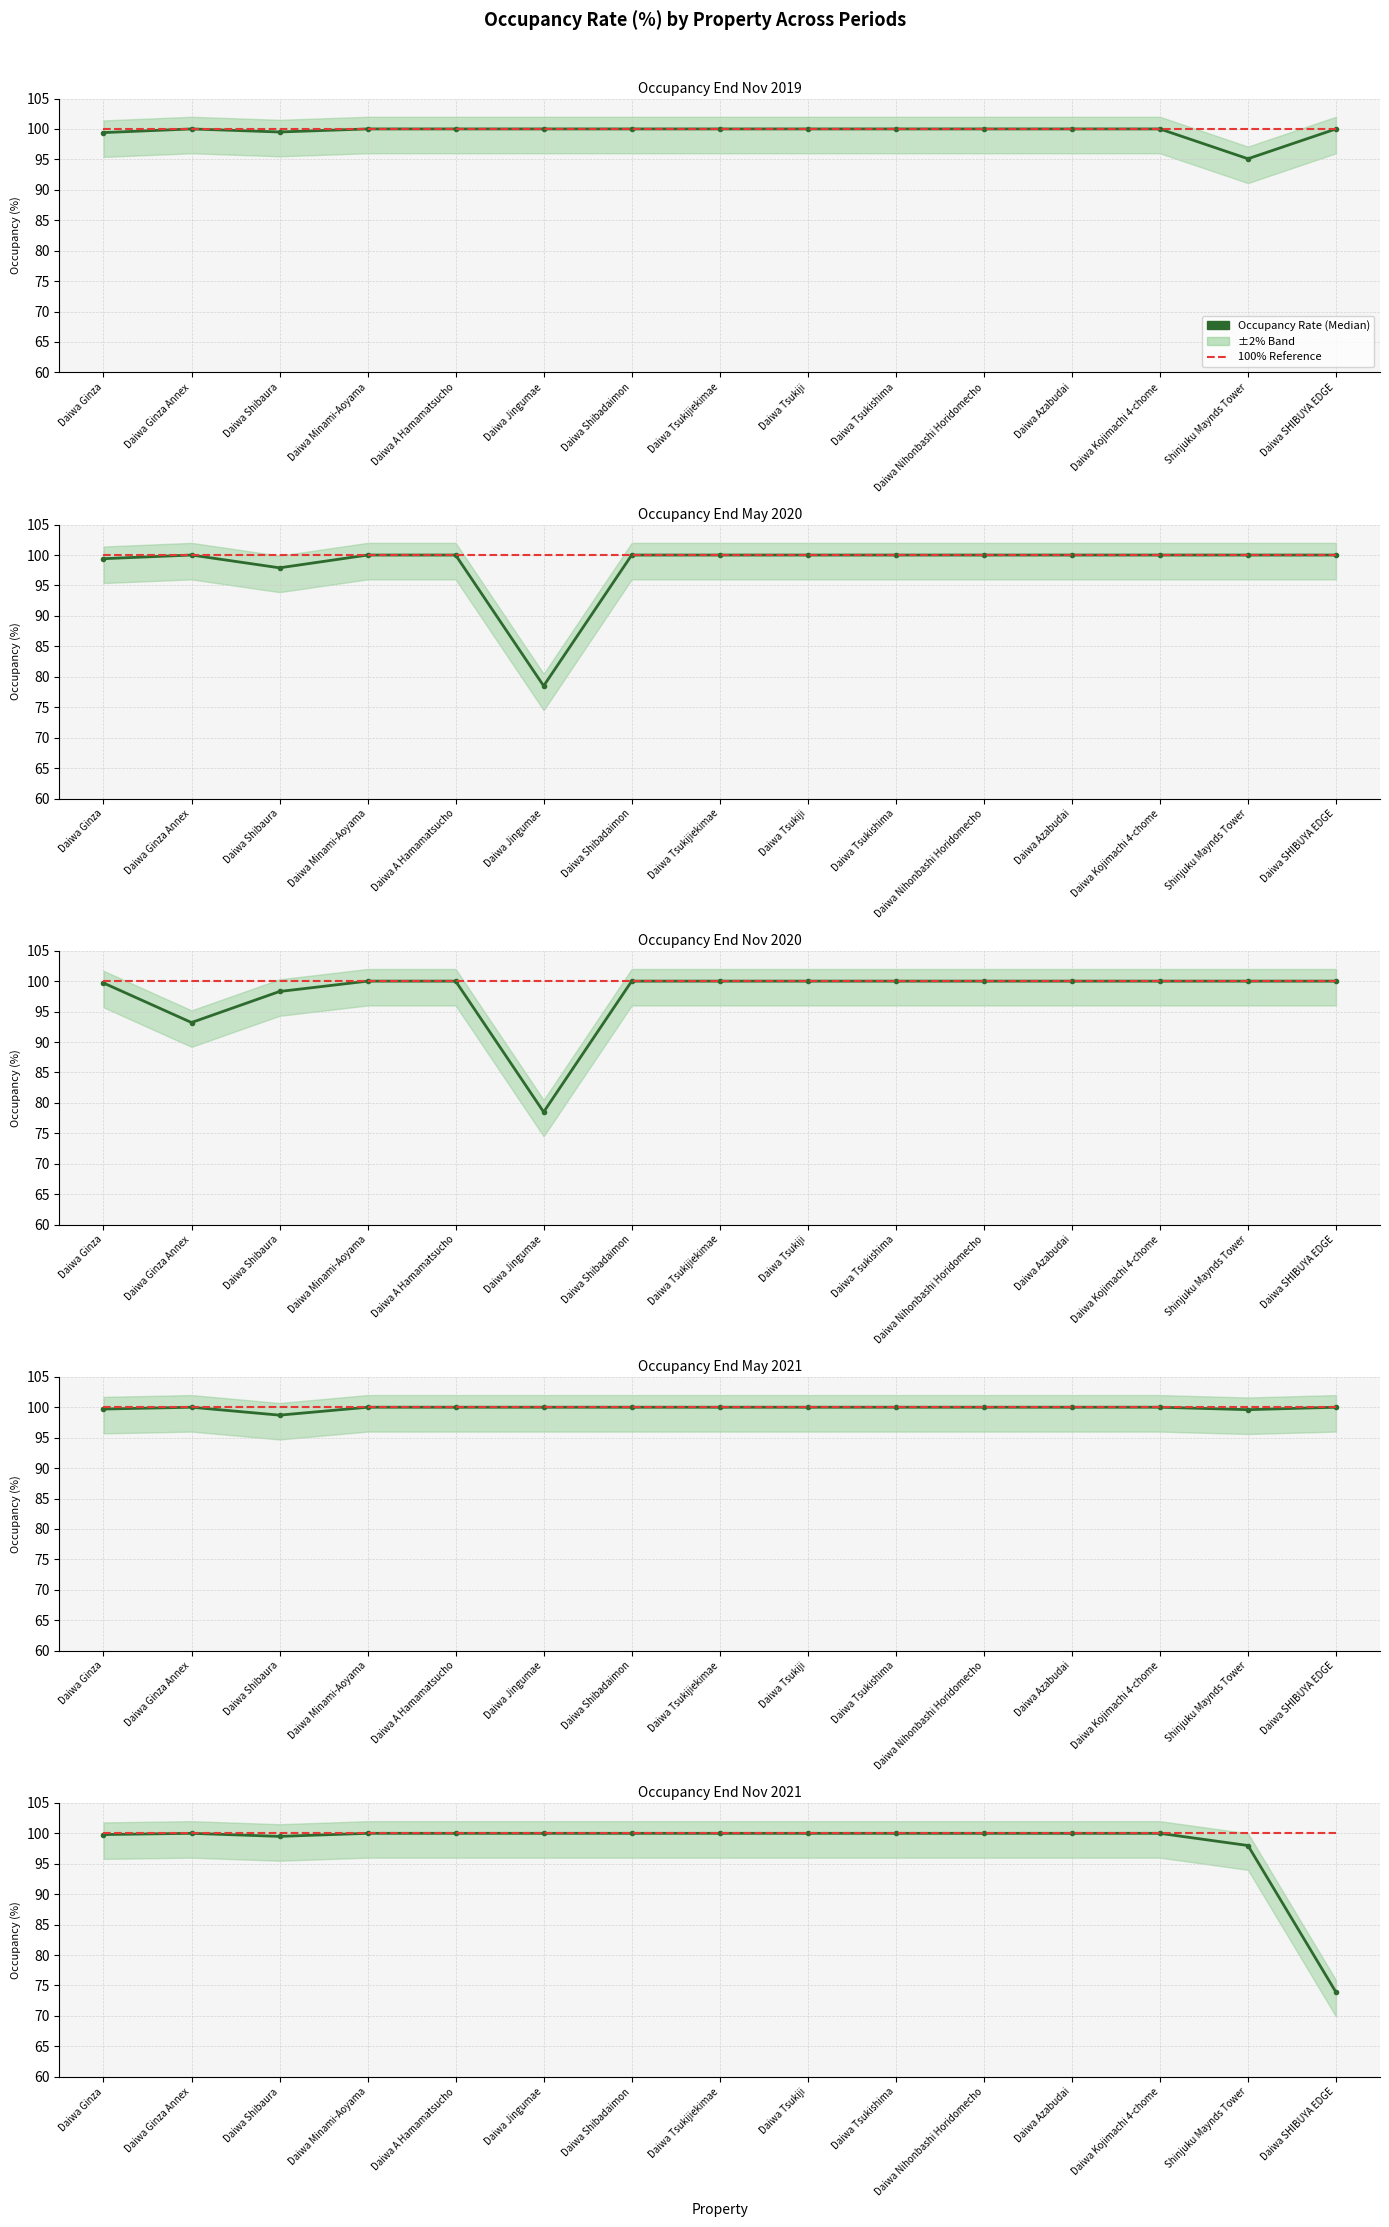

What is the label of the 2nd point from the left?

Daiwa Ginza Annex